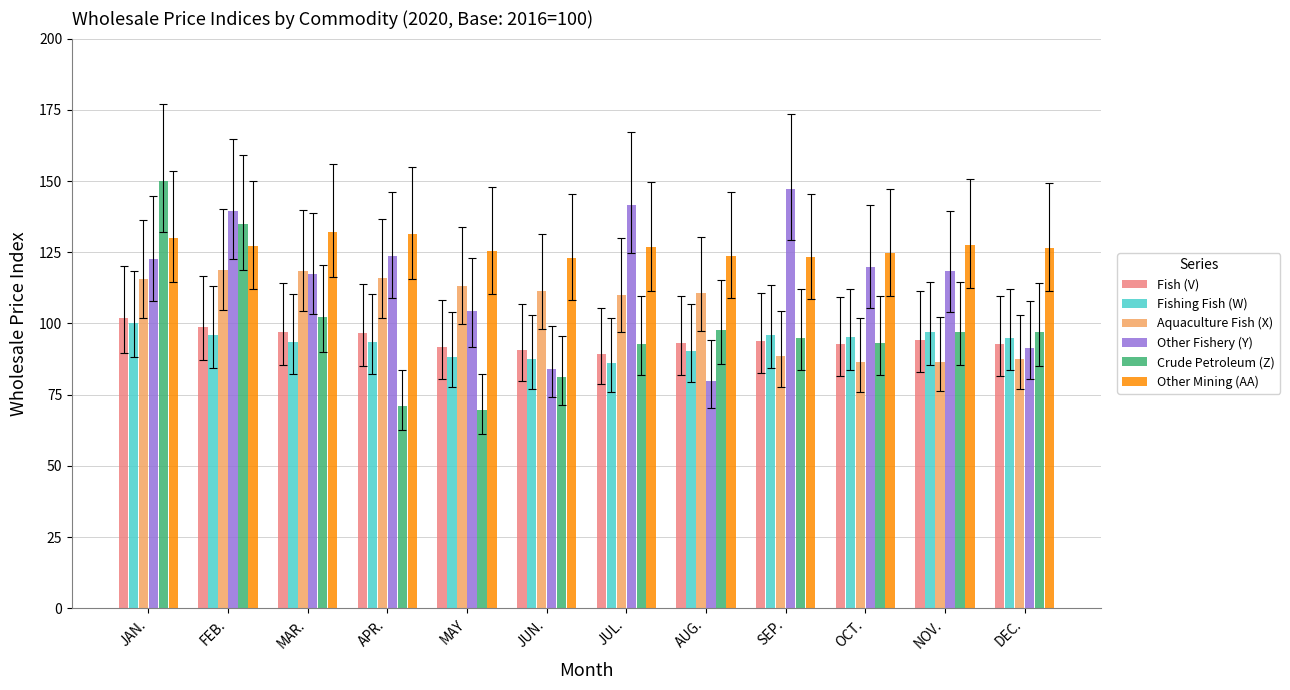

What is the spread (max minus min) of values at OCT.?

38.4